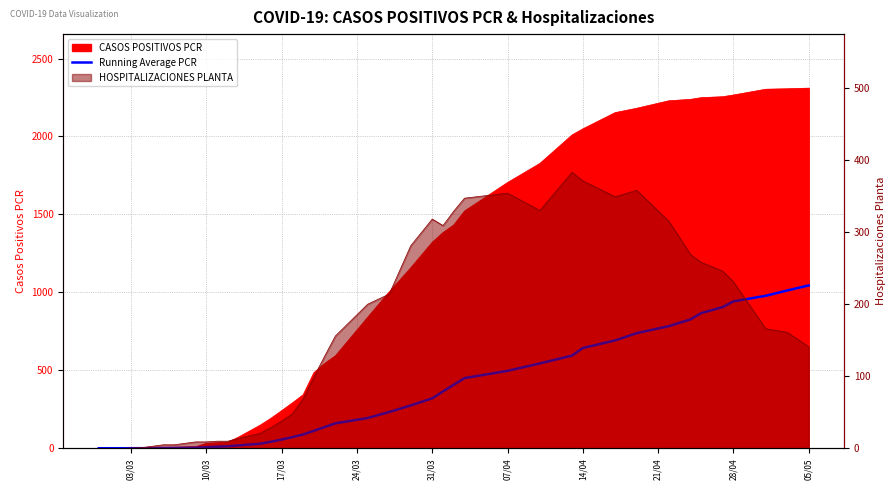

Which label corresponds to the smallest value in the chart?

03/03